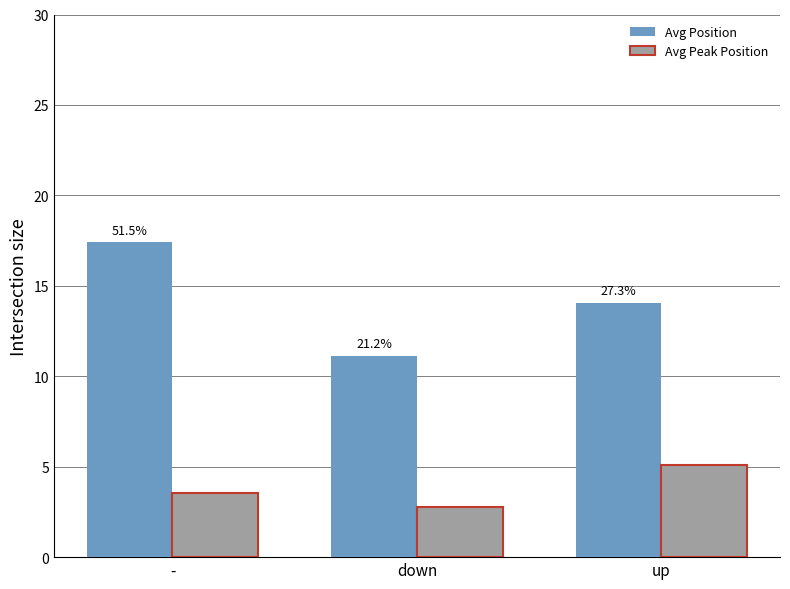

What is the value of the Avg Peak Position bar at the 1st from the left?

3.6